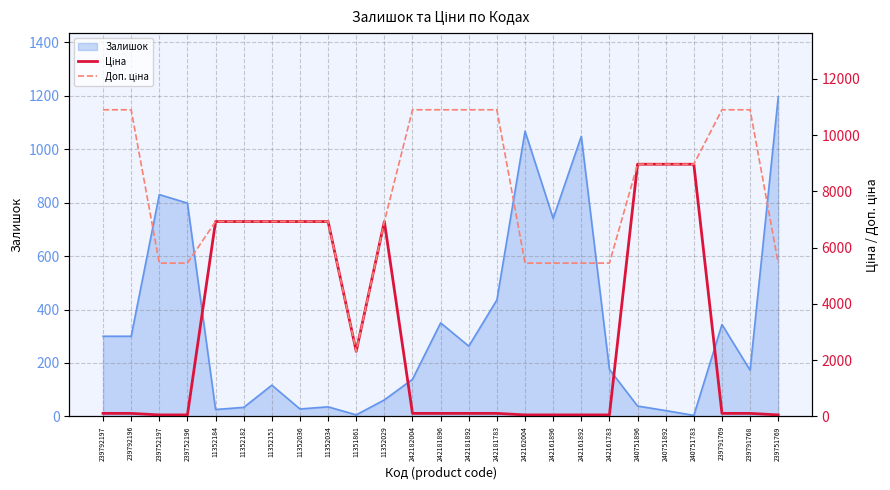

The Ціна series shows 89.8 at 242161892. True or false?

False